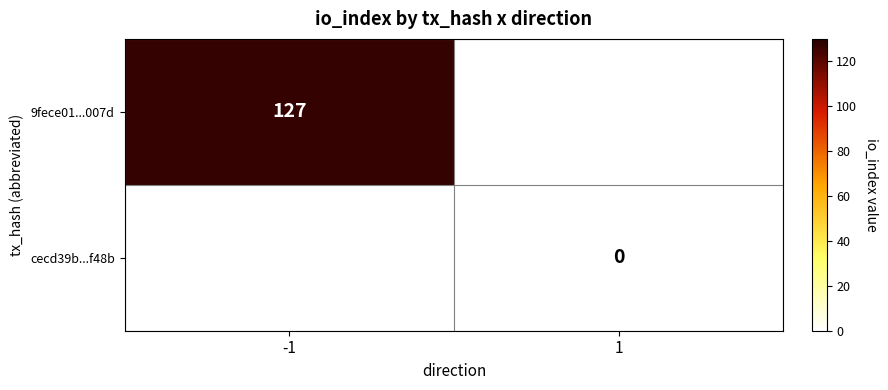

True or false: 9fece01...007d has a value of 228 at -1.

False